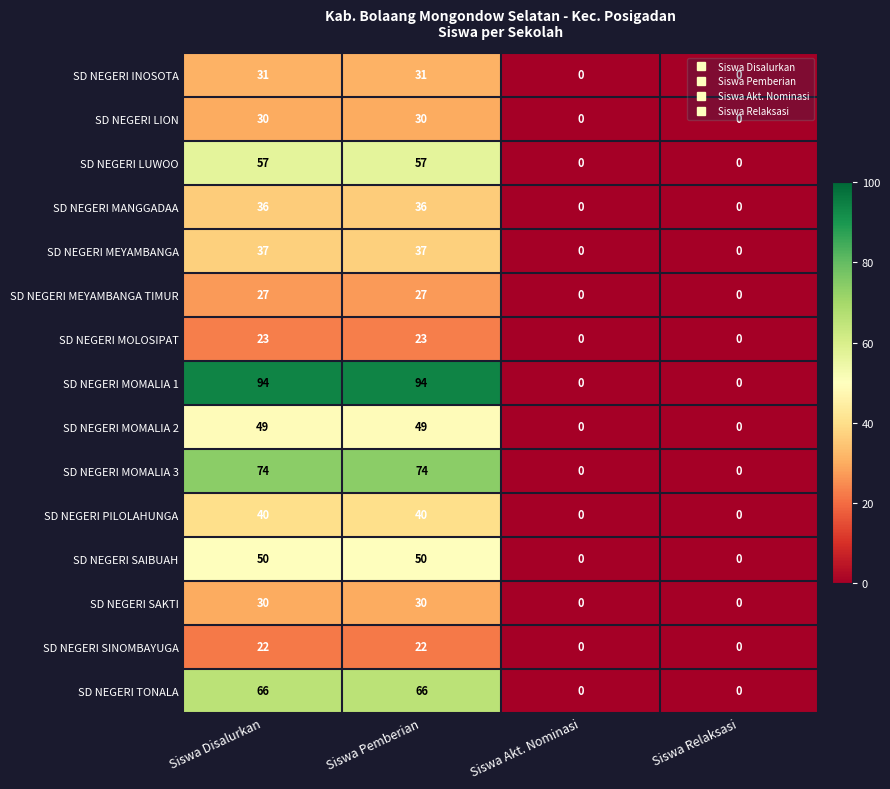

What is the sum of all SD NEGERI MOLOSIPAT values?

46